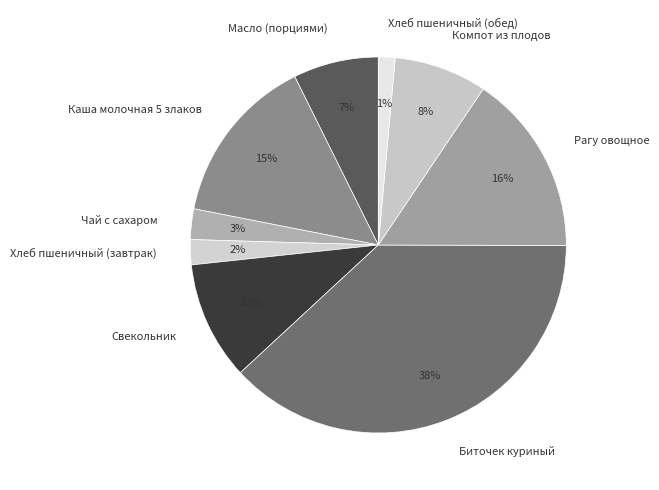

Is Хлеб пшеничный (завтрак) the majority of the pie?

No